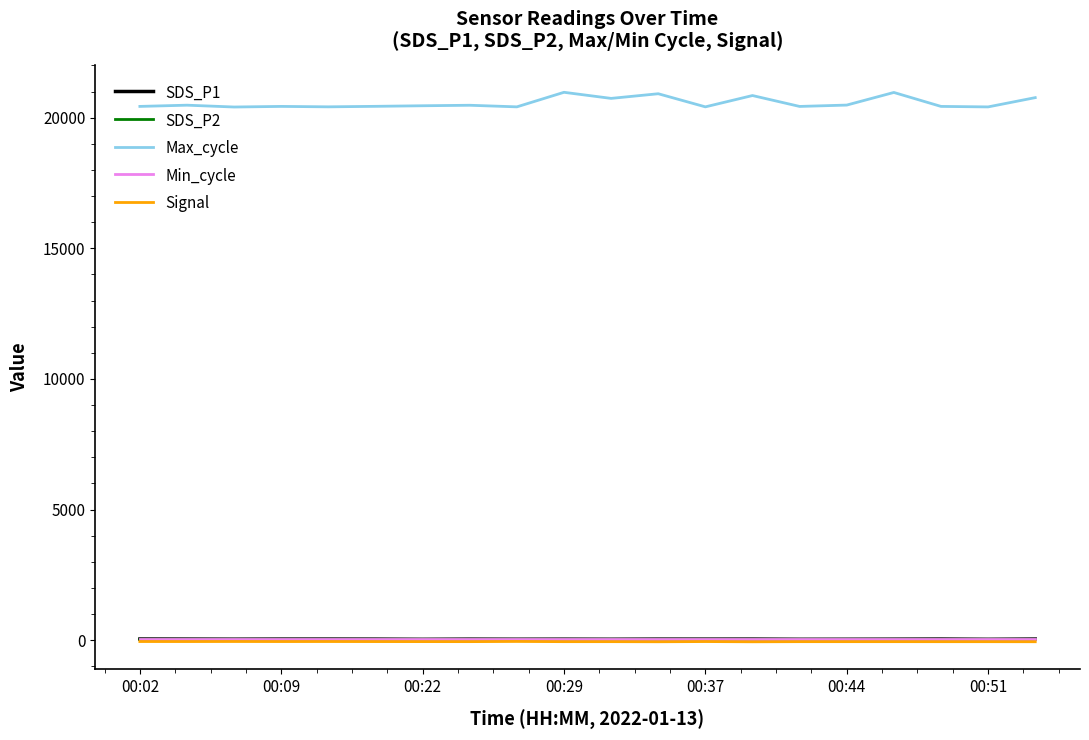

How many lines are shown in the chart?

5